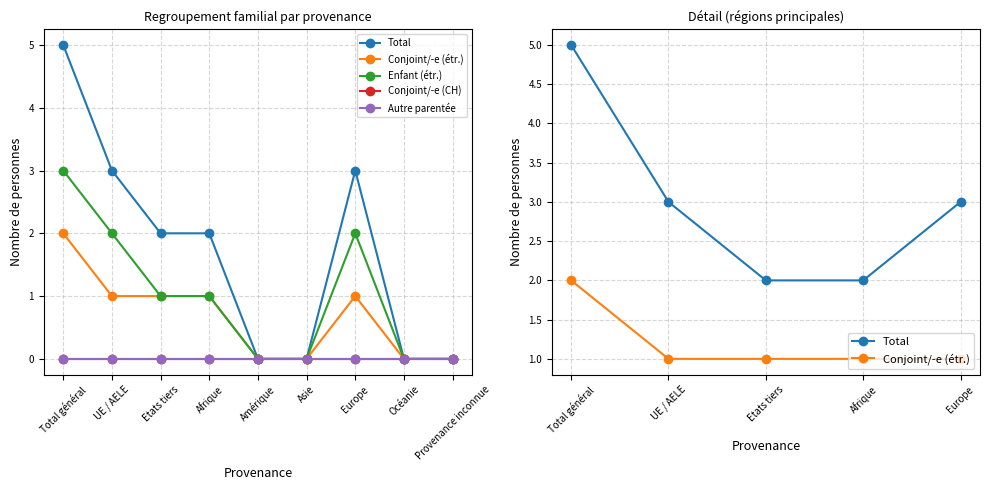

At which label does Enfant (étr.) reach its minimum?

Amérique